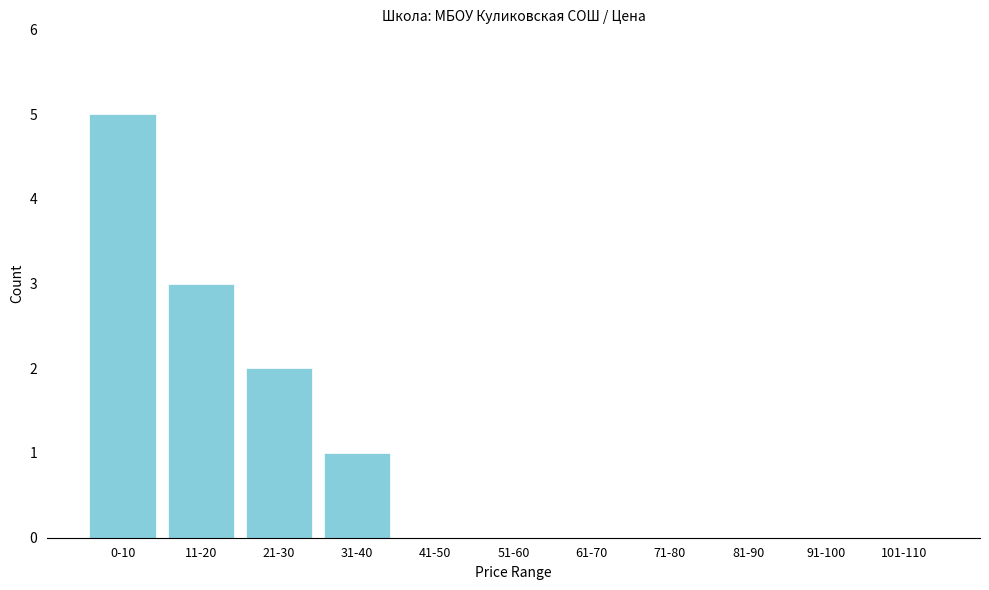

Reading right to left, what are all the values shown in this chart?

101-110=0	91-100=0	81-90=0	71-80=0	61-70=0	51-60=0	41-50=0	31-40=1	21-30=2	11-20=3	0-10=5